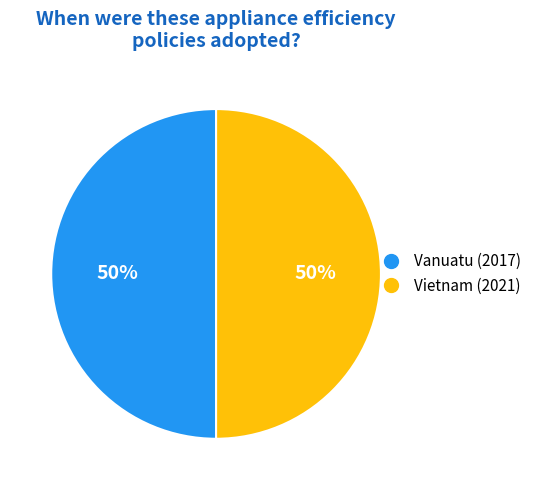

To the nearest percent, what is the average slice percentage?

50%